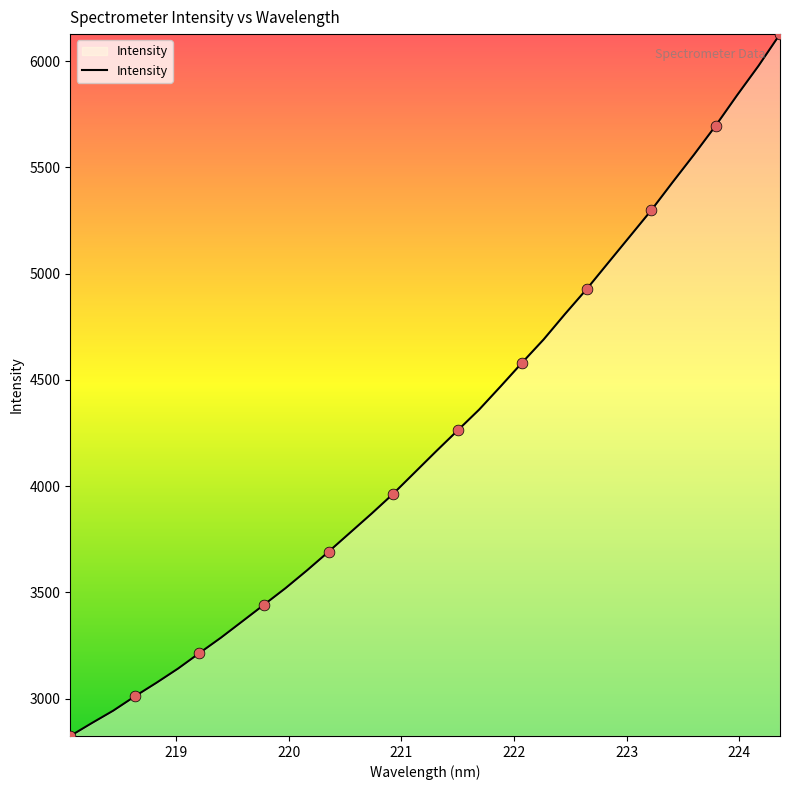

What is the maximum value shown in the chart?

6127.5